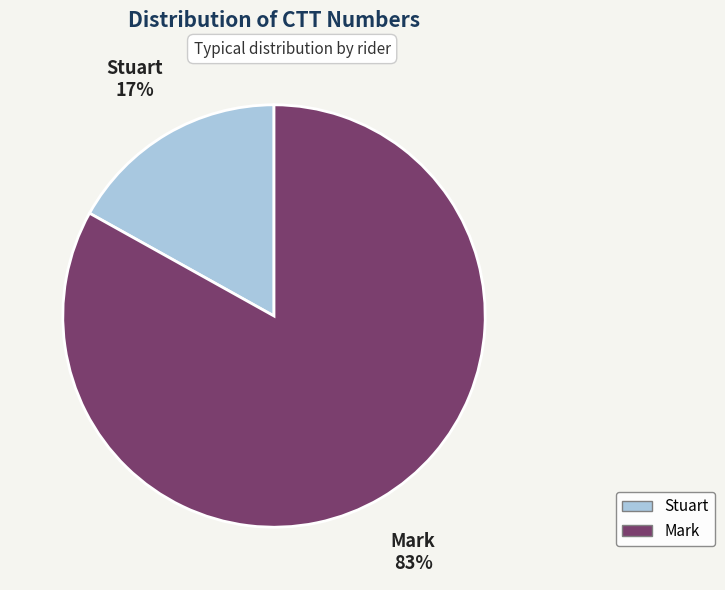

How many segments does this pie chart have?

2